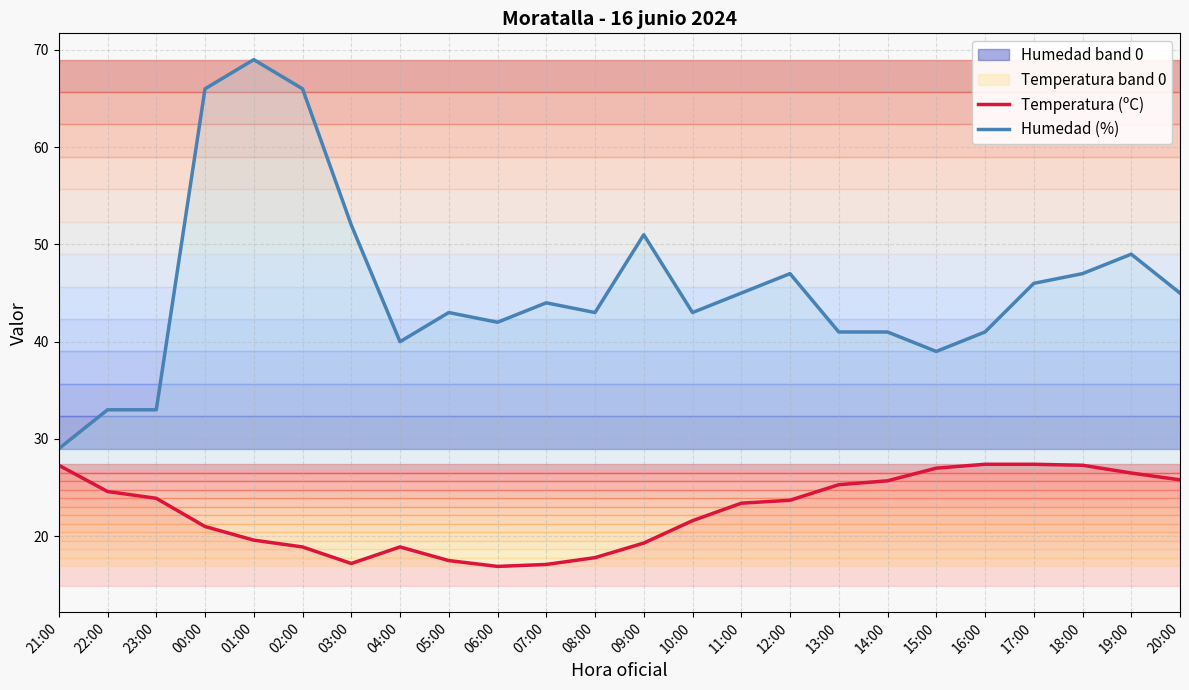

Which category has the highest value in the Humedad (%) series?

01:00